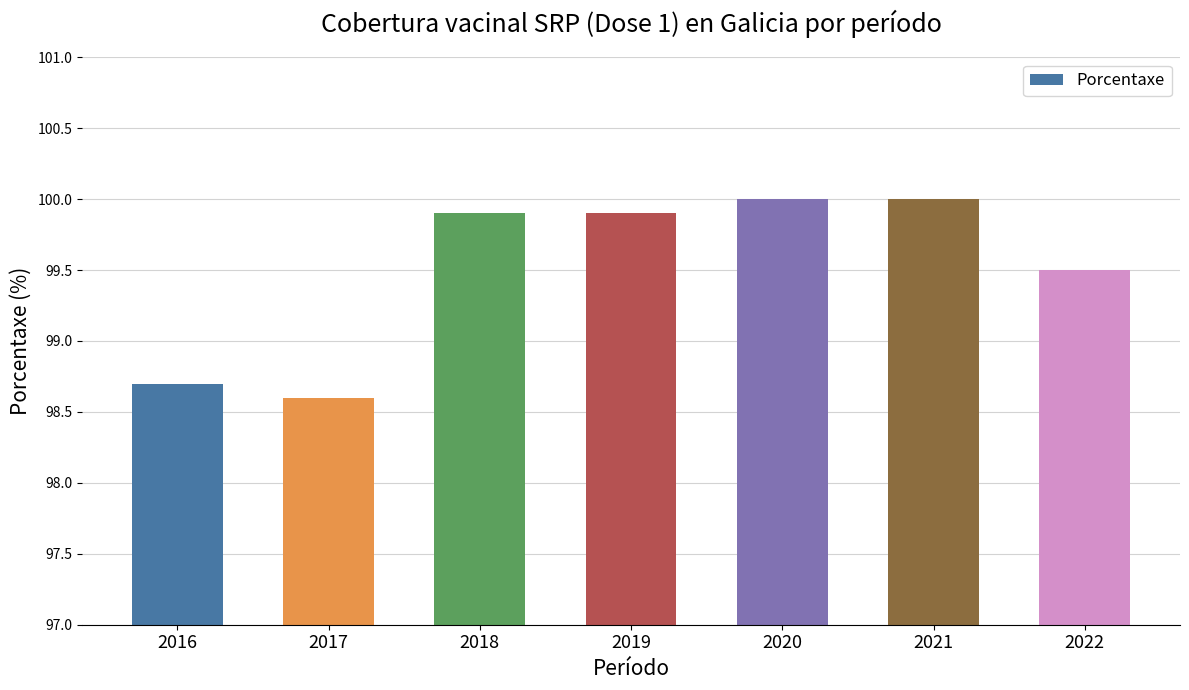

What is the value of the 4th bar from the left?

99.9